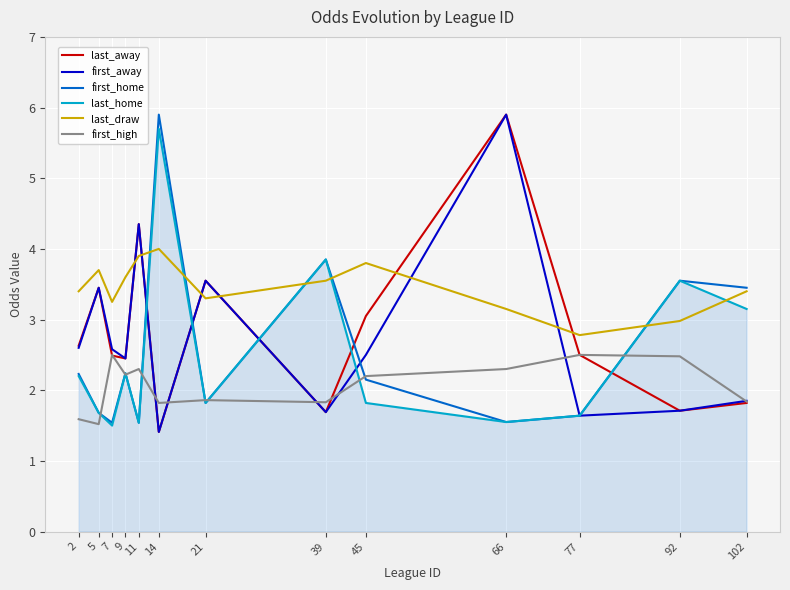

Which series has the largest total across all categories?

last_draw